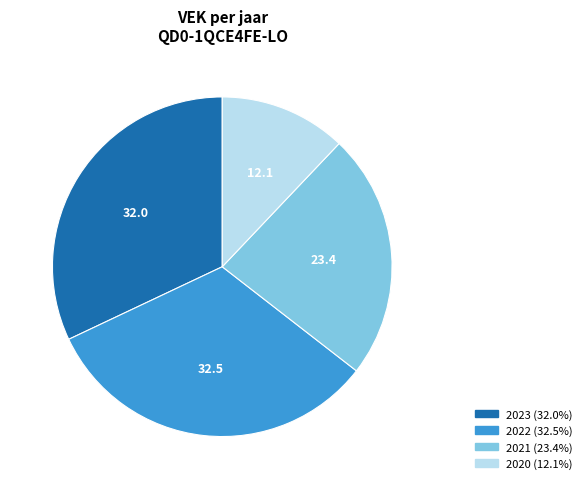

How many slices are in this pie chart?

4